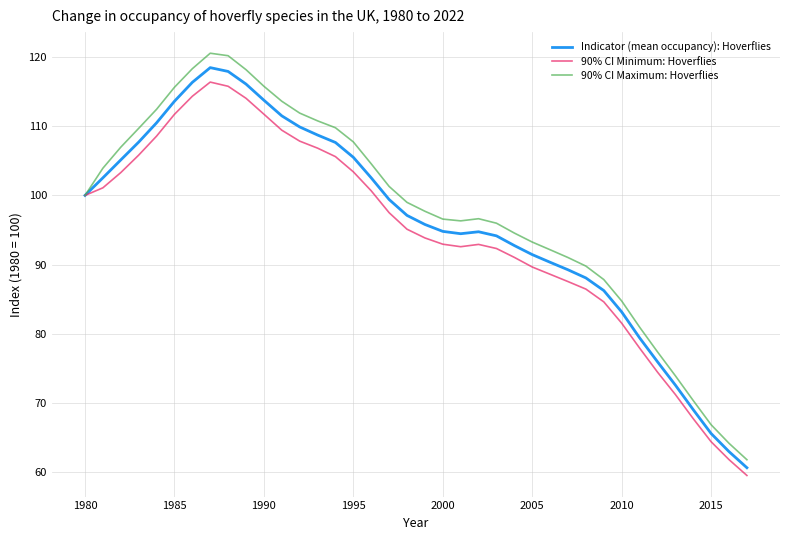

What is the lowest value of the 90% CI Maximum: Hoverflies series?

61.8